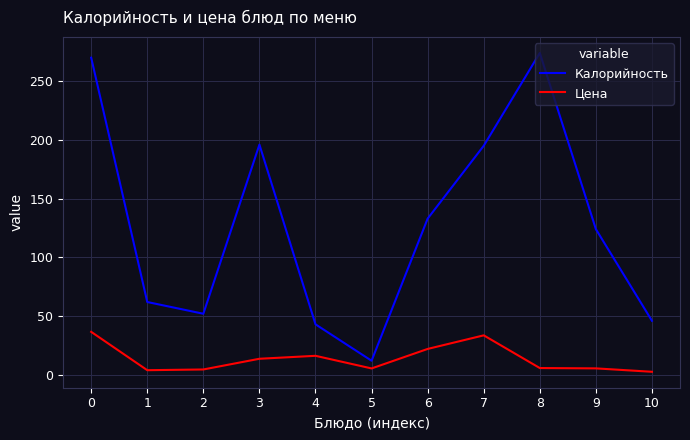

Rank the series by their average value, from lowest to highest.

Цена, Калорийность